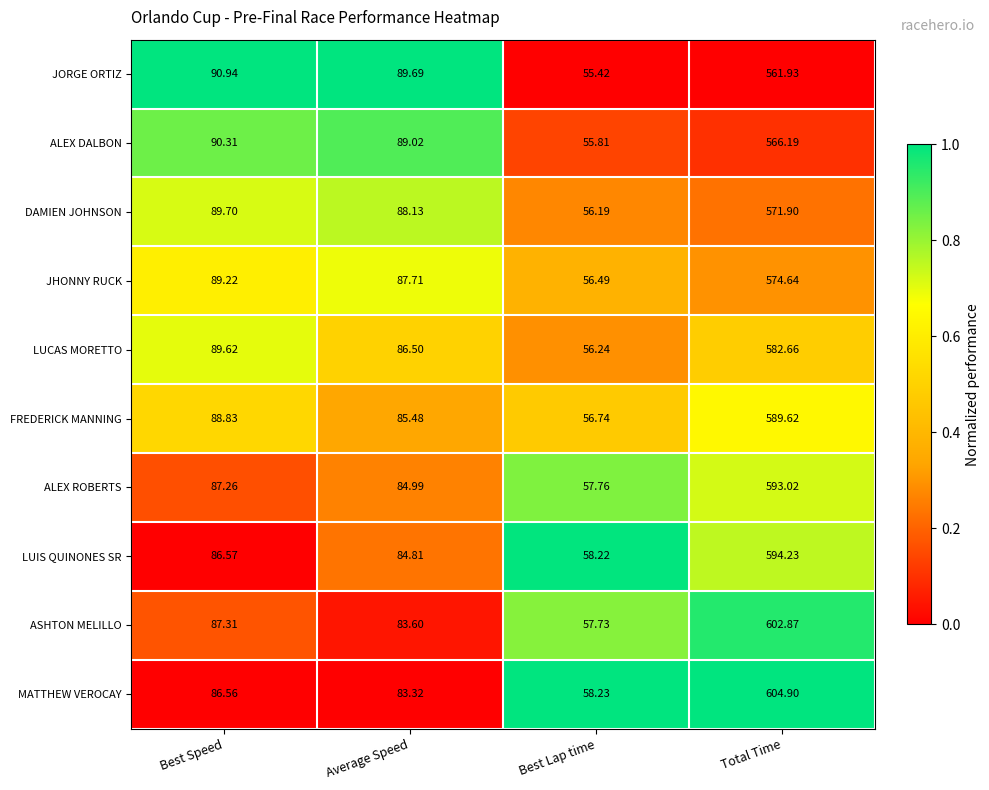

Which category has the lowest value in the DAMIEN JOHNSON series?

Best Lap time